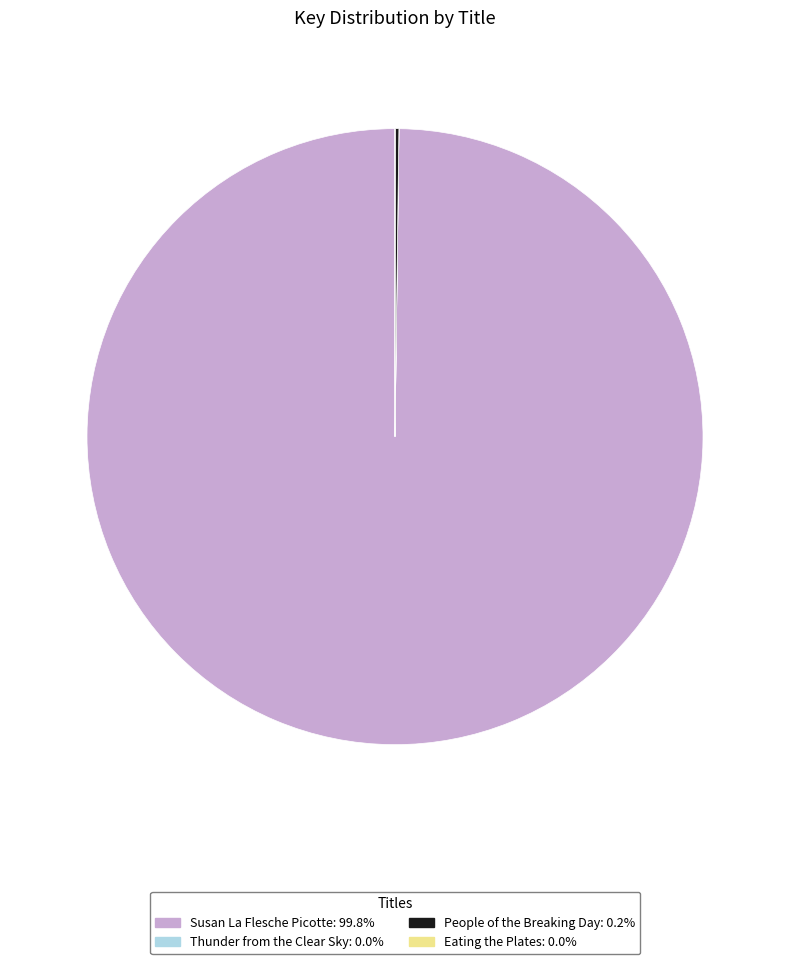

Is there a majority slice in this chart?

Yes